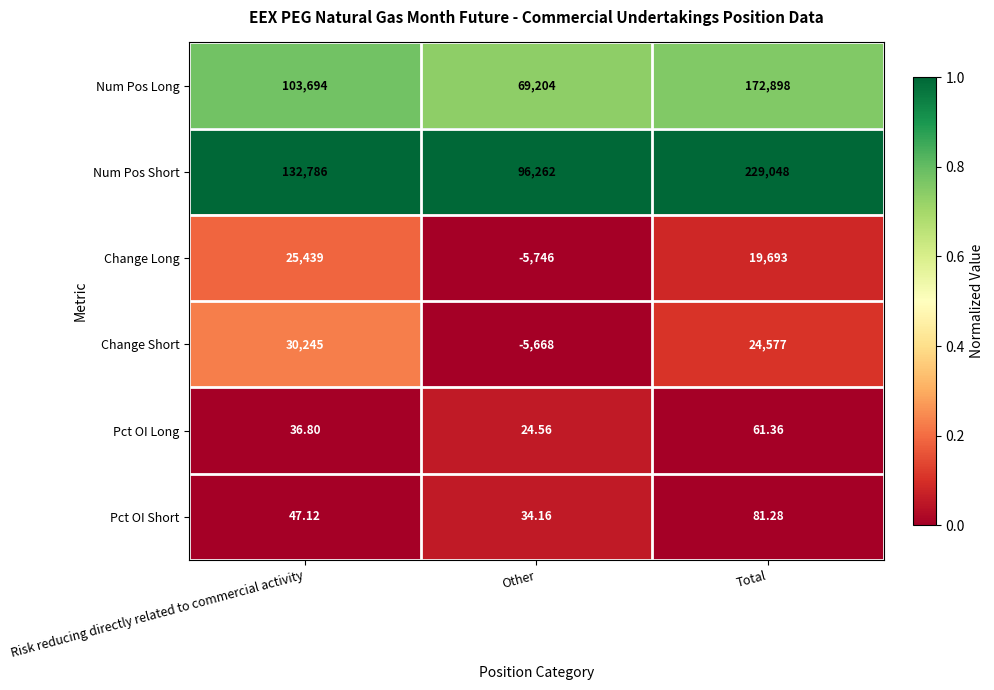

Which category has the lowest value across all series?

Other